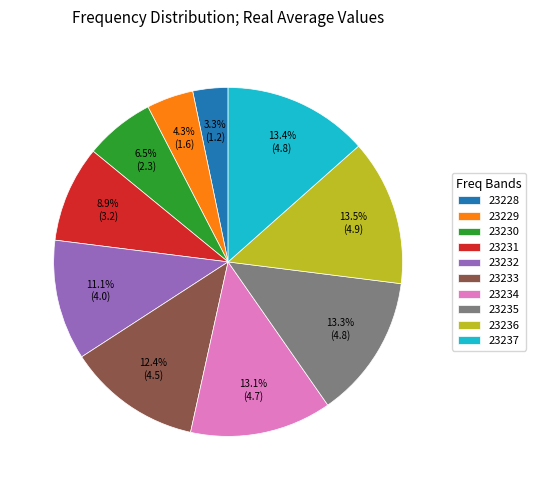

Do 23230 and 23236 together represent more than half of the pie?

No